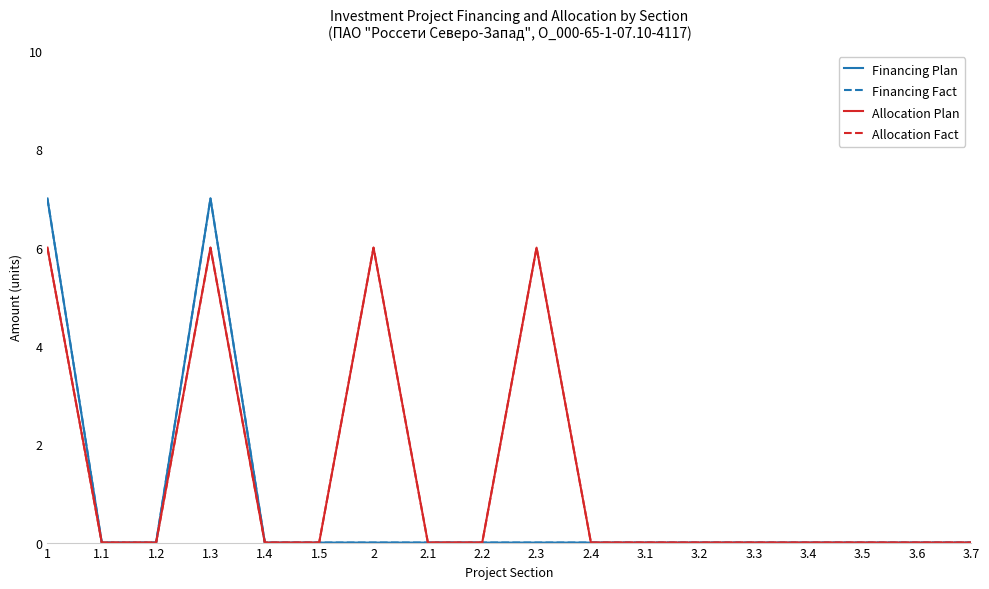

True or false: Financing Fact and Financing Plan intersect in this chart.

False